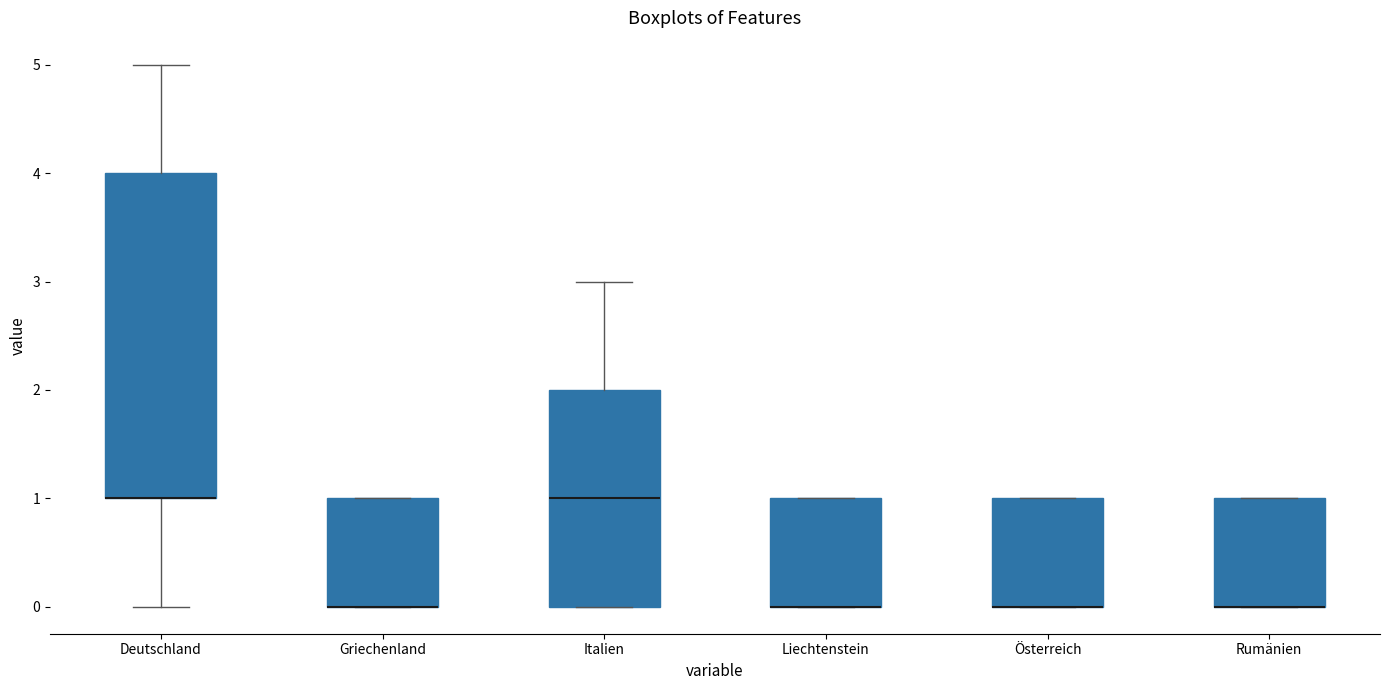

Reading left to right, read every box against the y-axis: the position of its median line, the range the box covers, and the ends of its whiskers. The values are not printed on the chart, so give them approximately, as read against the axis.

Deutschland: median 1 (drawn on the box's lower edge), box 1 to 4, whiskers 0 to 5
Griechenland: median 0 (drawn on the box's lower edge), box 0 to 1, whiskers 0 to 1
Italien: median 1, box 0 to 2, whiskers 0 to 3
Liechtenstein: median 0 (drawn on the box's lower edge), box 0 to 1, whiskers 0 to 1
Österreich: median 0 (drawn on the box's lower edge), box 0 to 1, whiskers 0 to 1
Rumänien: median 0 (drawn on the box's lower edge), box 0 to 1, whiskers 0 to 1